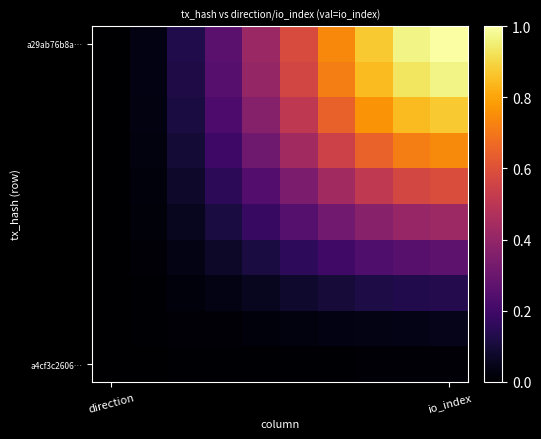

How many distinct data groups are displayed?

10